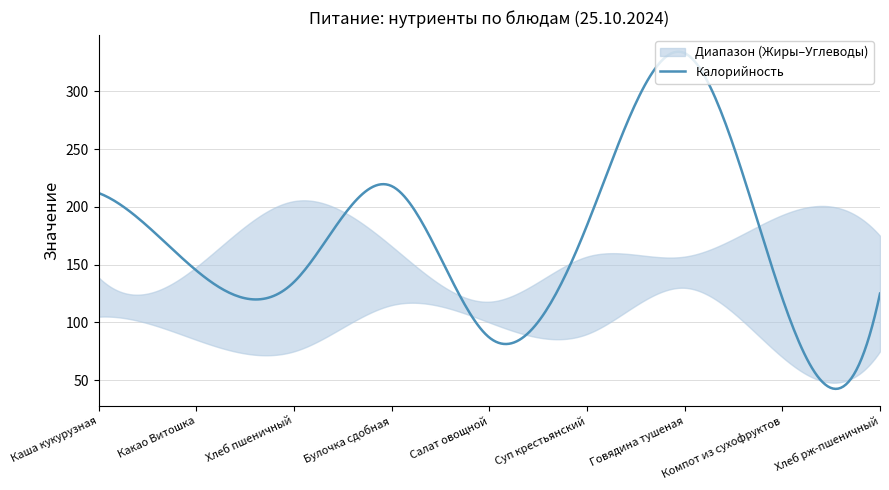

The Углеводы series shows 8 at Салат овощной. True or false?

False